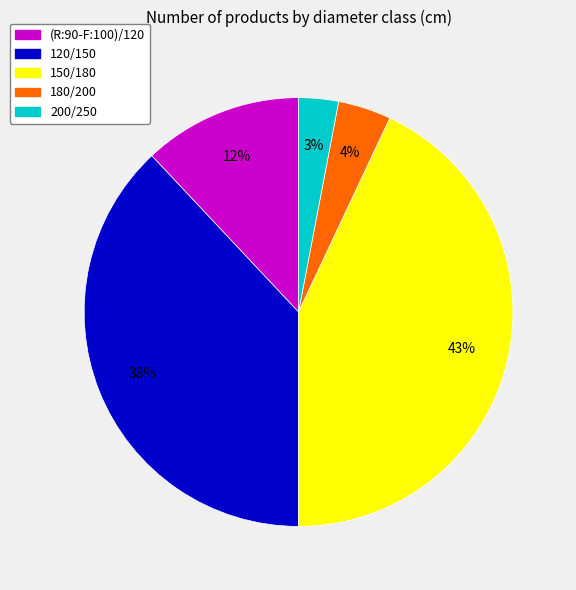

Count the number of slices in the pie.

5